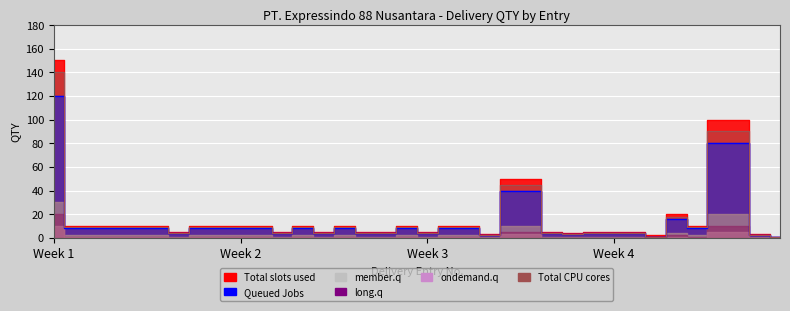

Is it true that Queued Jobs equals 180 at Week 1?

False